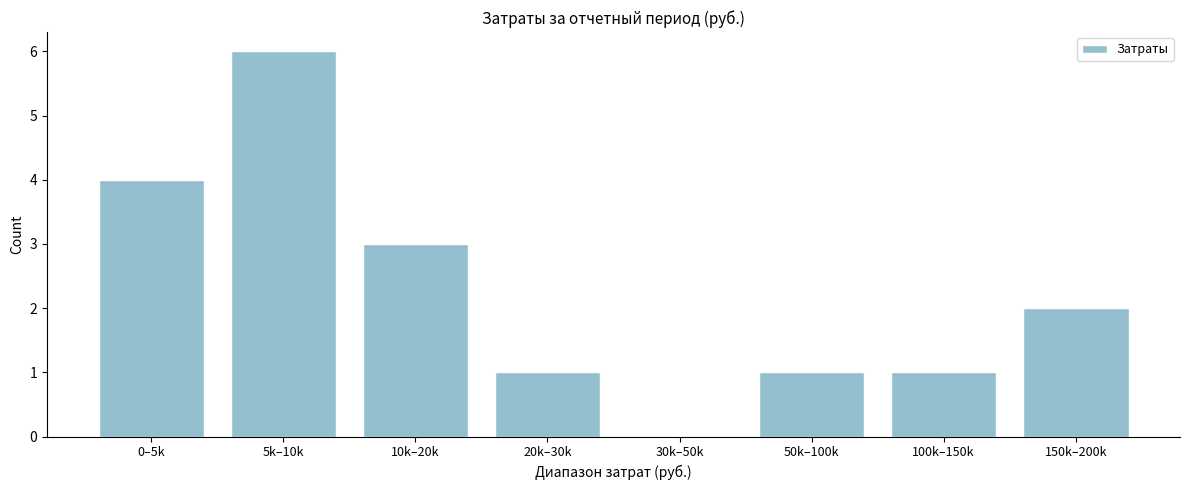

Reading left to right, extract all data points from this chart.

0–5k=4	5k–10k=6	10k–20k=3	20k–30k=1	30k–50k=0	50k–100k=1	100k–150k=1	150k–200k=2